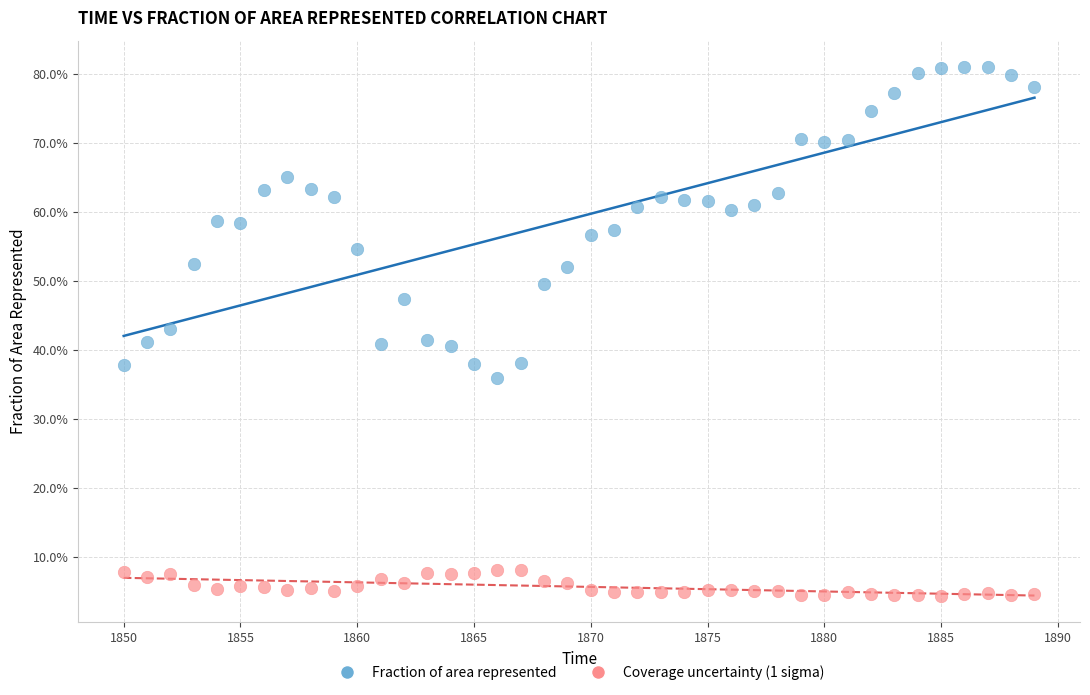

What are all the series names shown in the legend?

Fraction of area represented, Coverage uncertainty (1 sigma)